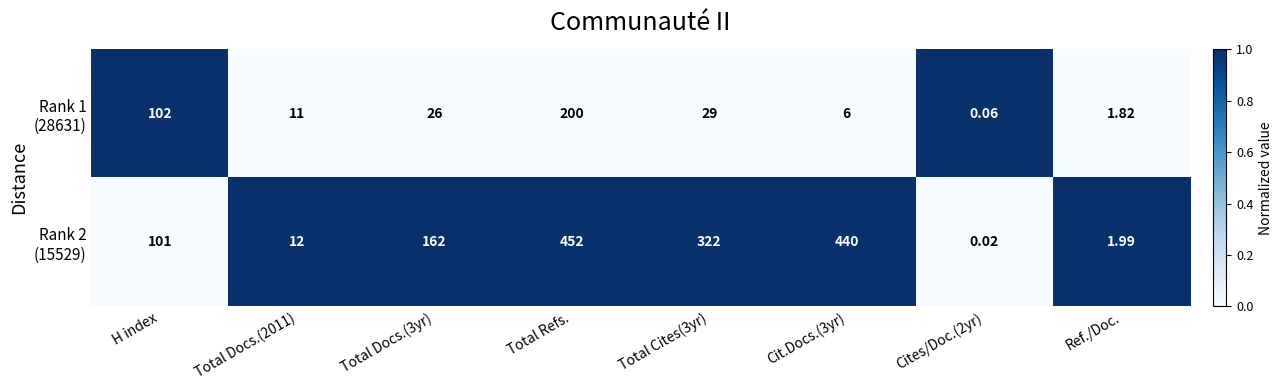

At which category is the sum across all series the highest?

Total Refs.